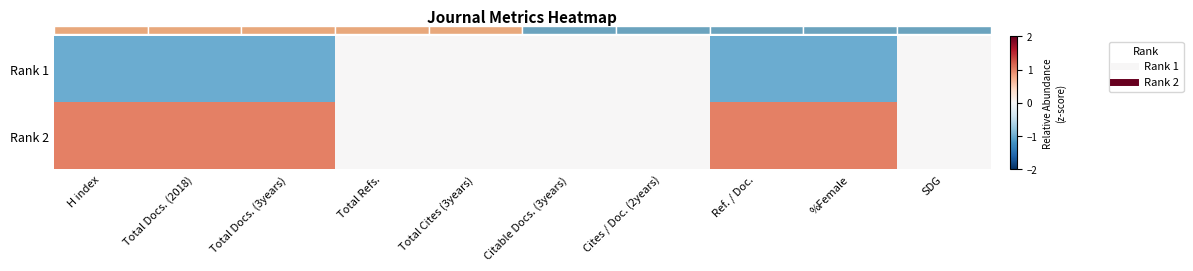

At which category is the sum across all series the highest?

H index